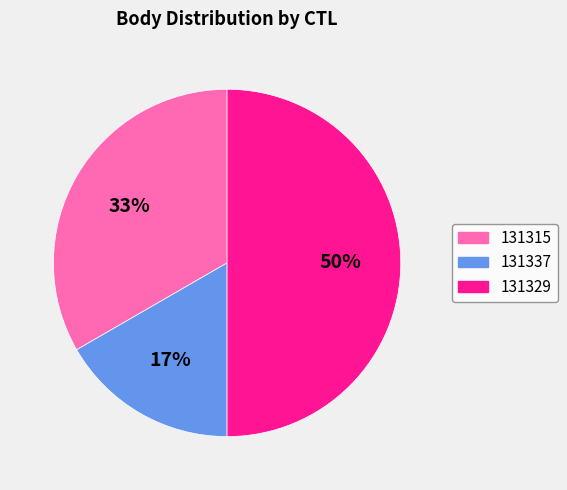

What is the largest slice in the pie chart?

131329